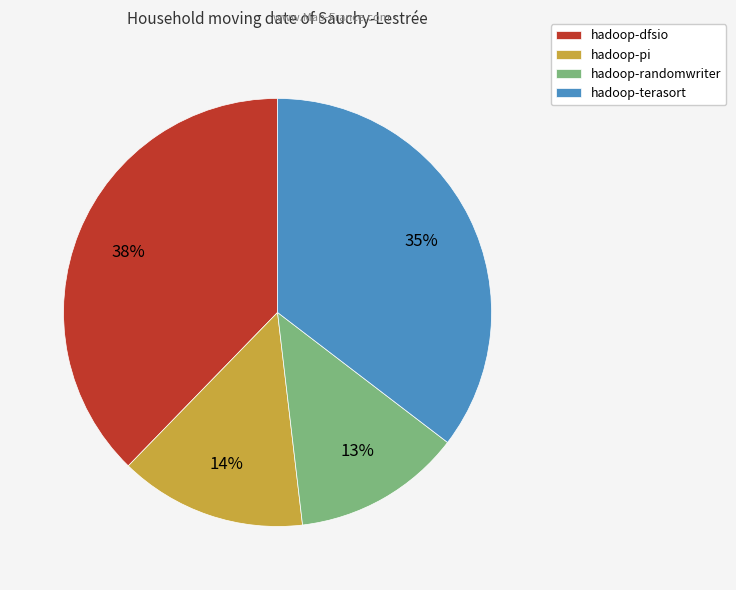

To the nearest percent, what is the difference between the largest and smallest slice percentages?

25%